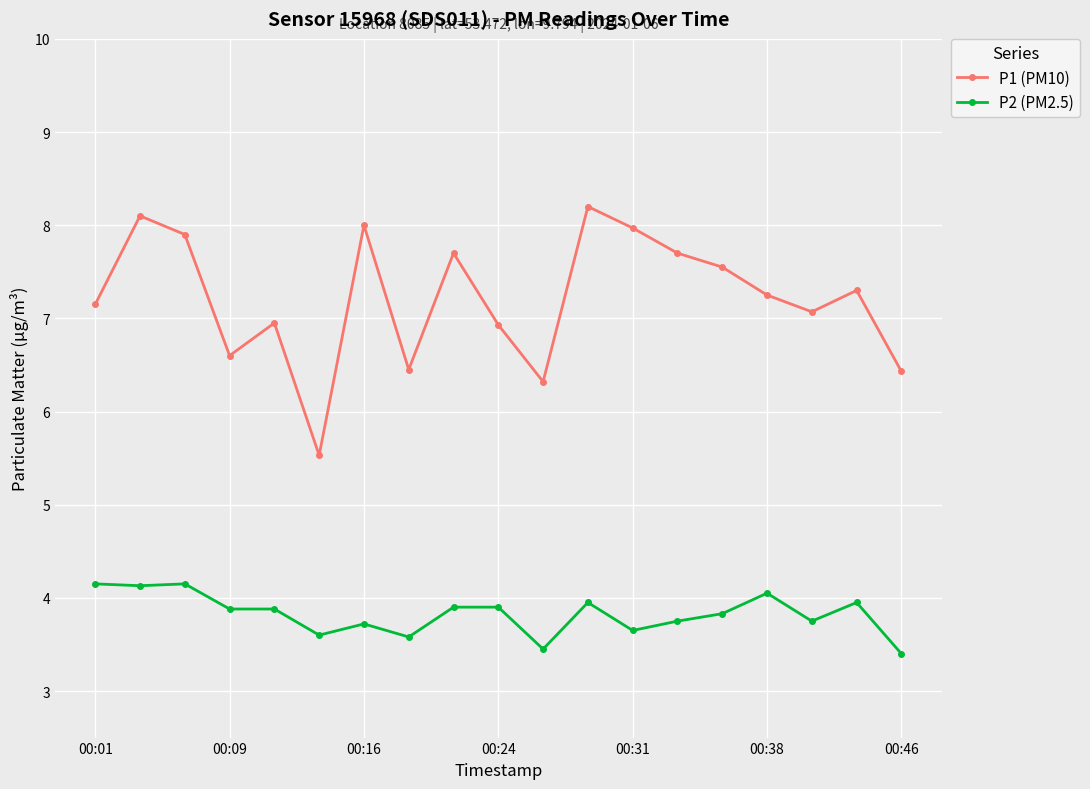

What is the value of the P2 (PM2.5) point at the 2nd from the left?

4.1